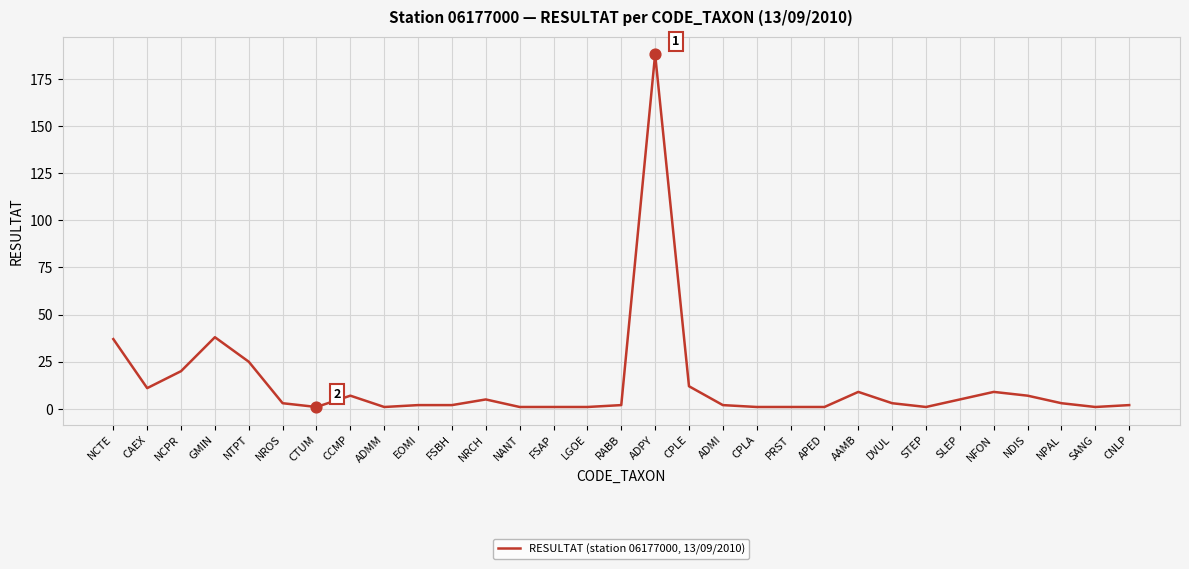

Approximately how many times larger is the value at ADMM compared to PRST?

1.0